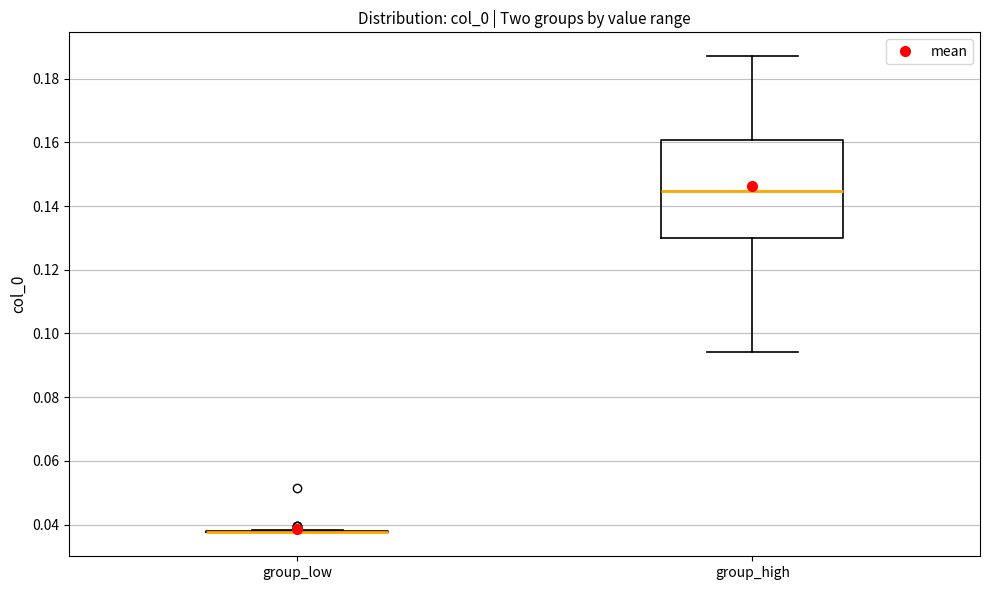

Reading left to right, read every box against the y-axis: the position of its median line, the range the box covers, and the ends of its whiskers. The values are not printed on the chart, so give them approximately, as read against the axis.

group_low: box collapsed to a line at 0.038, whiskers 0.038 to 0.038
group_high: median 0.144, box 0.130 to 0.160, whiskers 0.094 to 0.188